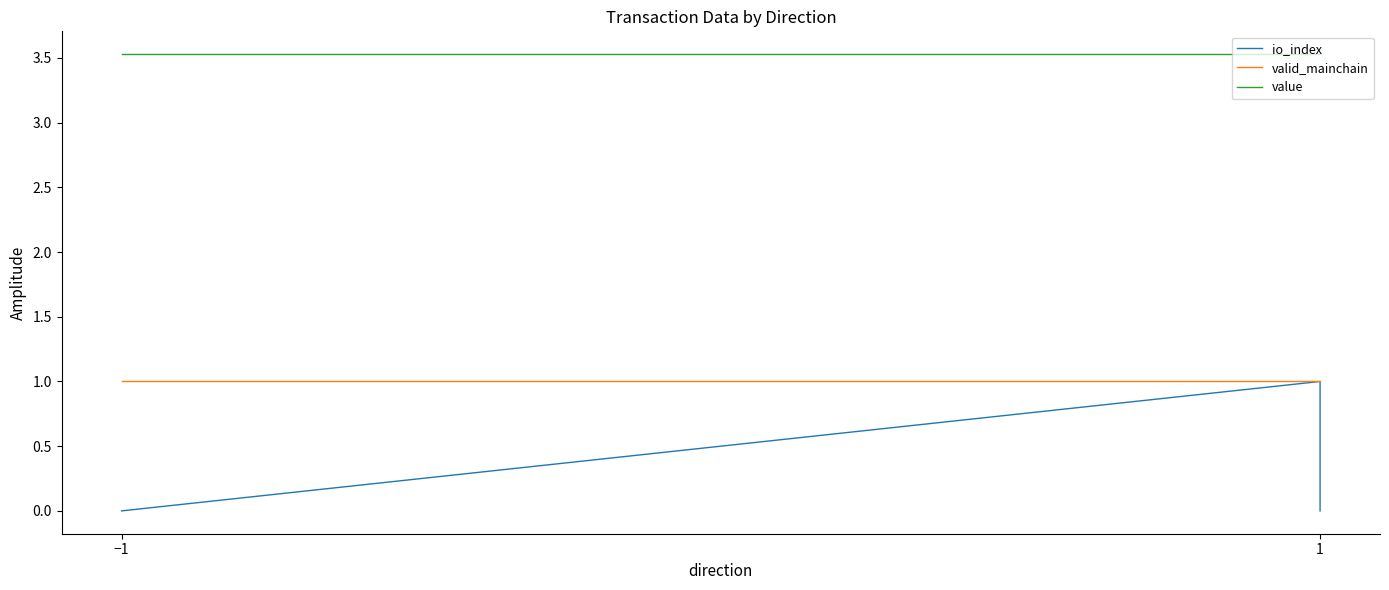

Between −1 and 1, which series saw the biggest shift?

io_index